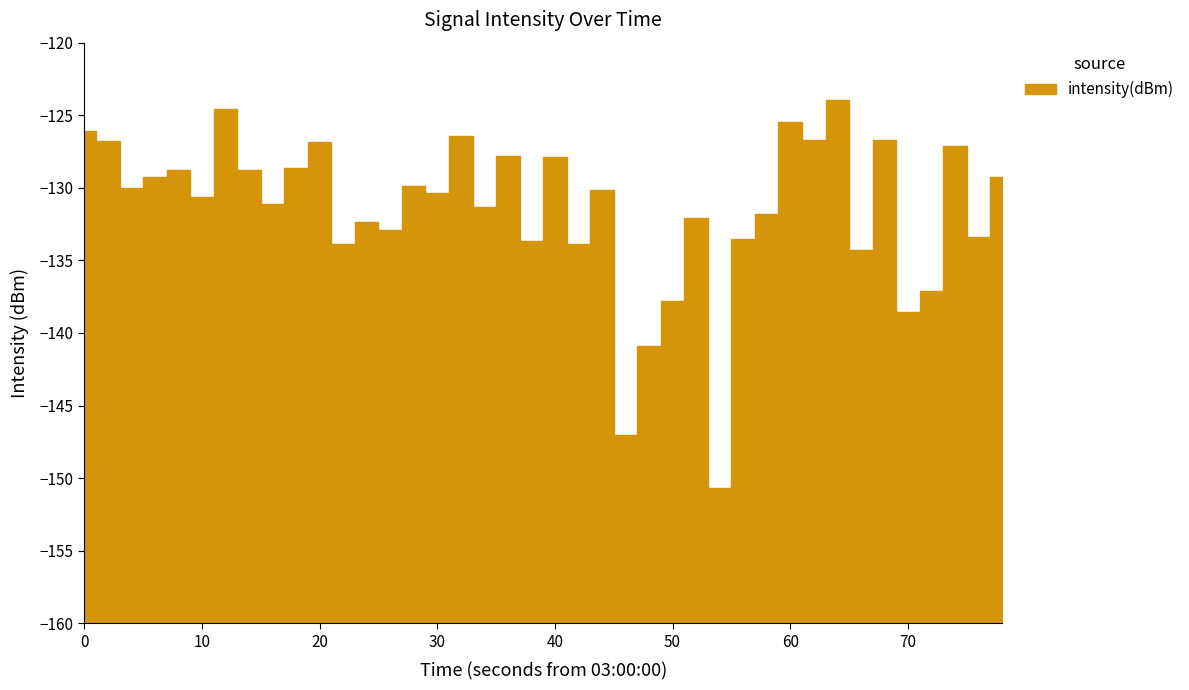

What is the sum of the values at 37 and 18?

-254.9